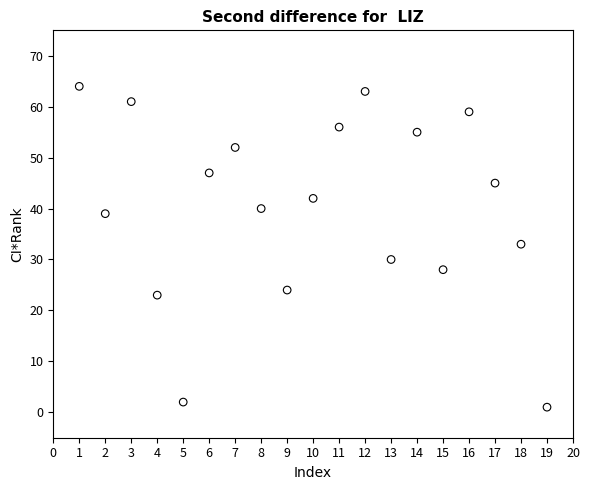

What is the range of X values (max minus min)?

18